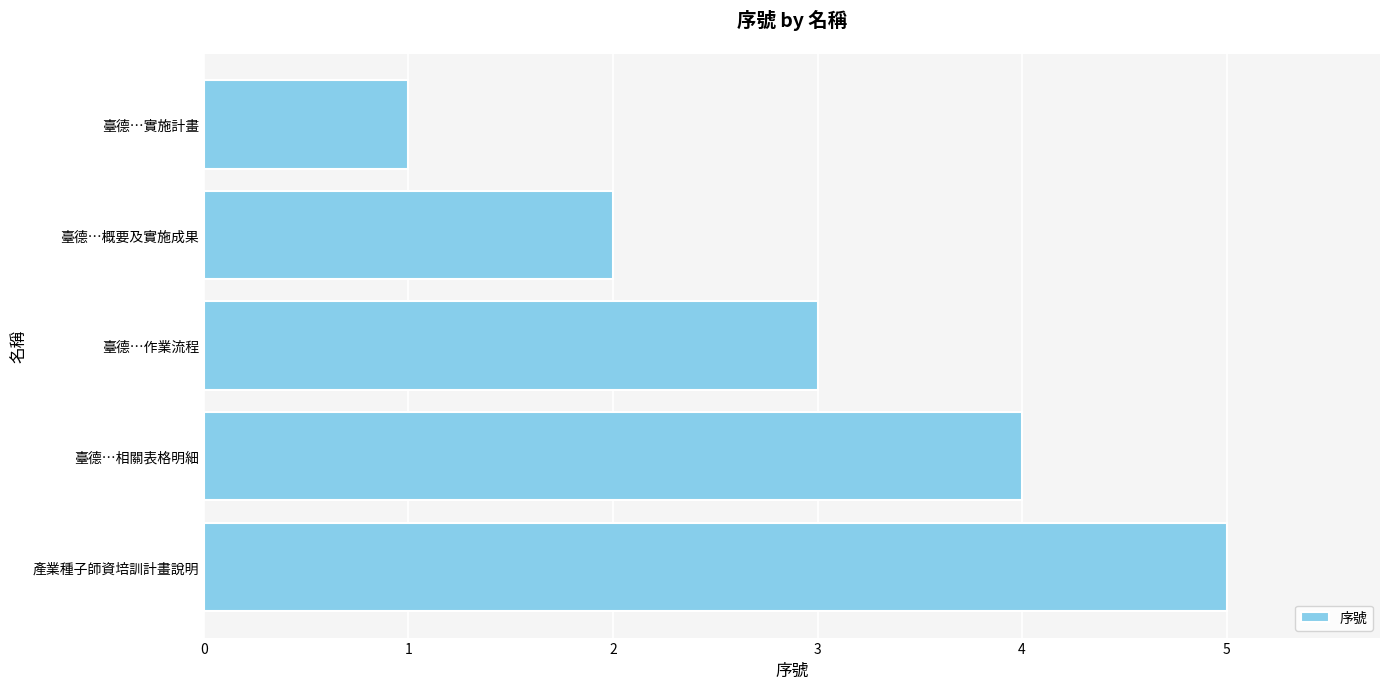

What is the ratio of the value at 臺德…實施計畫 to the value at 臺德…作業流程?

0.3